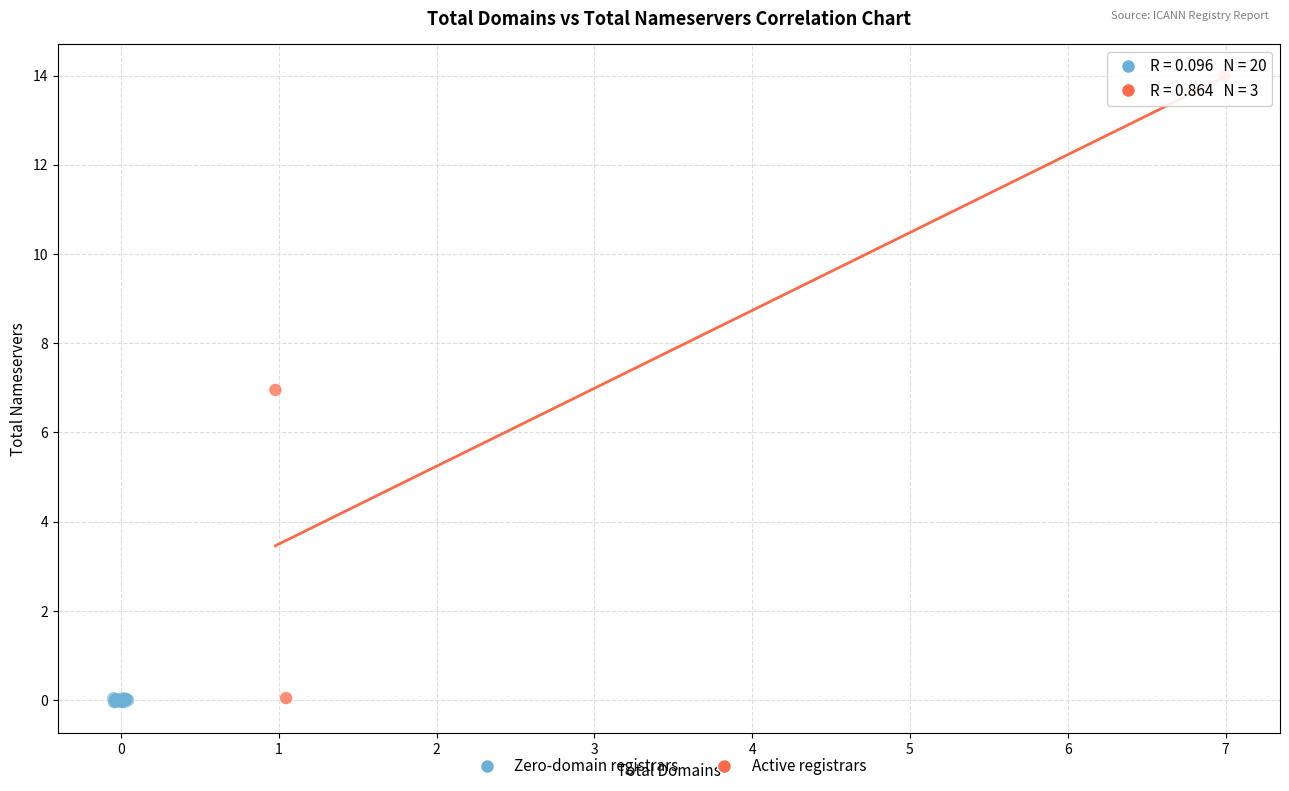

Which series has the widest spread of Y values?

Active registrars